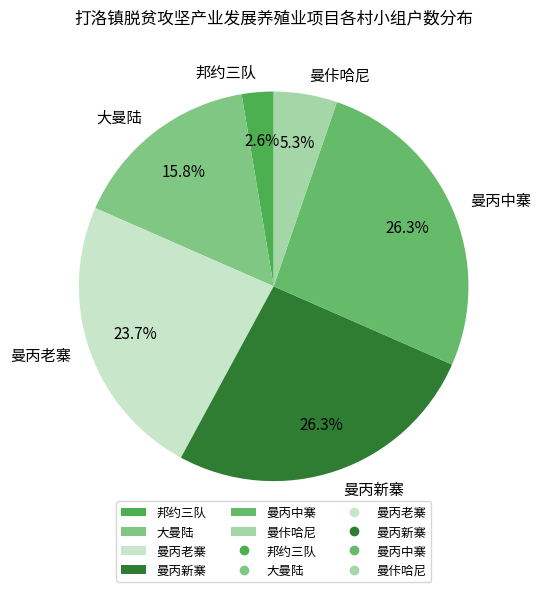

Combined, what portion of the pie is 曼丙老寨 and 邦约三队?

26.3%